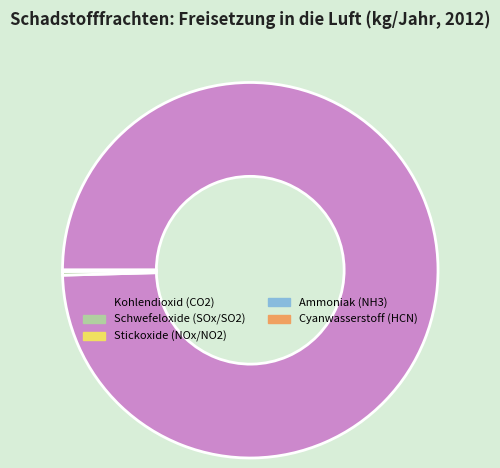

Is there any slice that represents more than half of the pie?

Yes